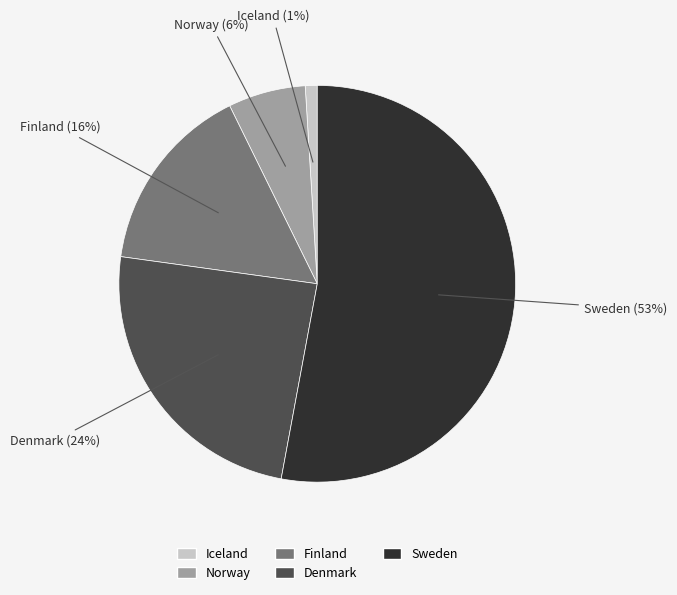

What is the largest slice in the pie chart?

Sweden